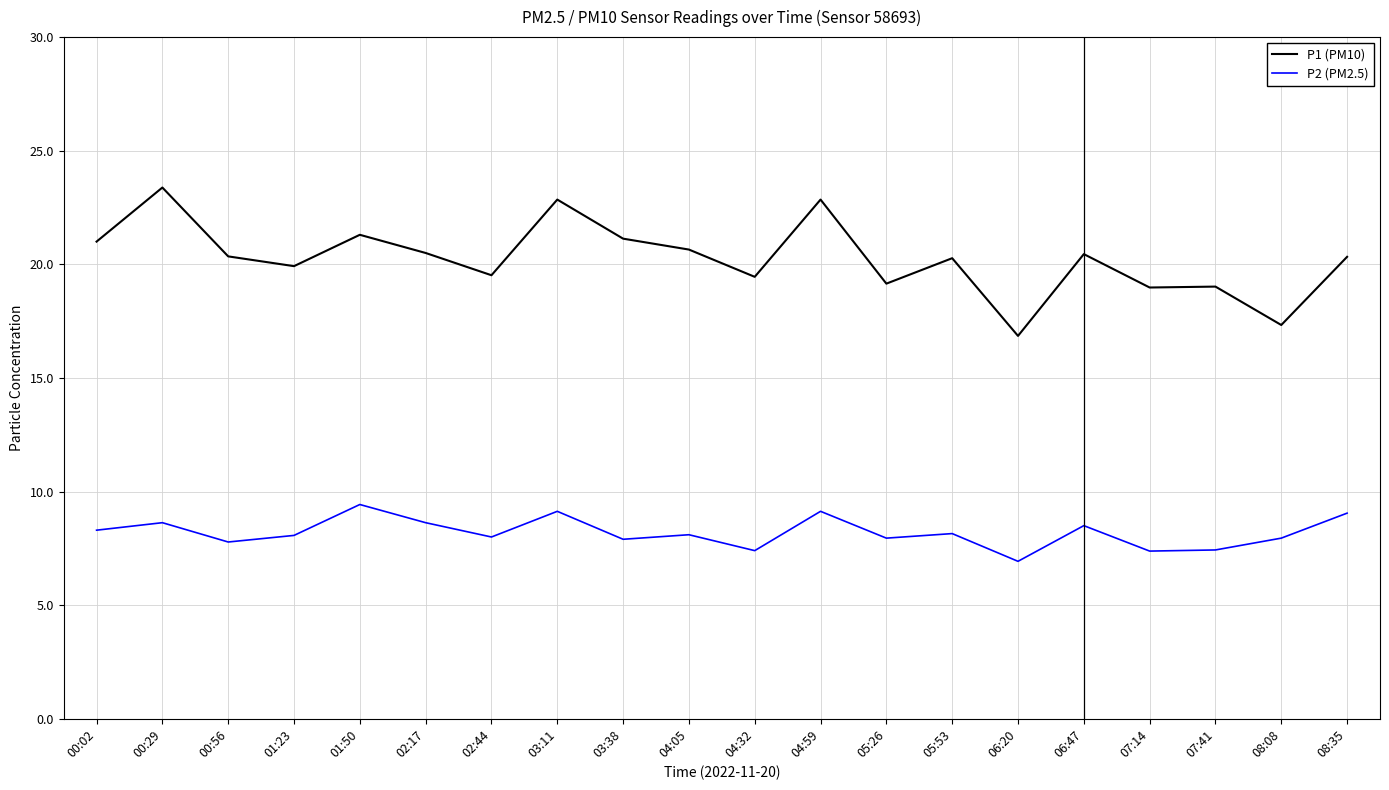

Does the chart display data point markers on the line(s)?

No